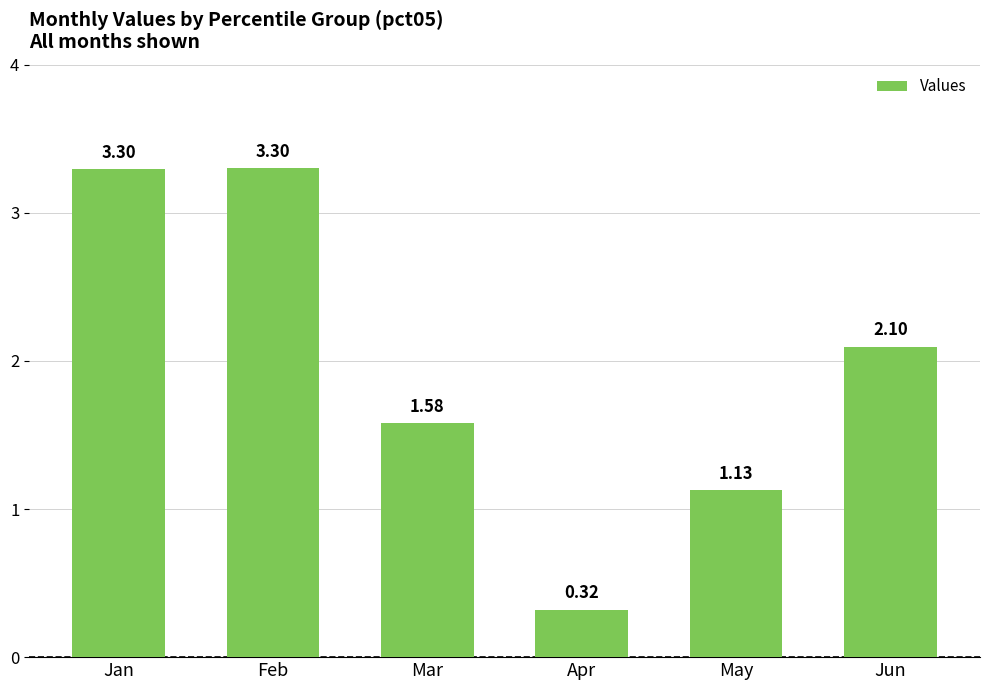

What is the change in value from Feb to Mar?

-1.7